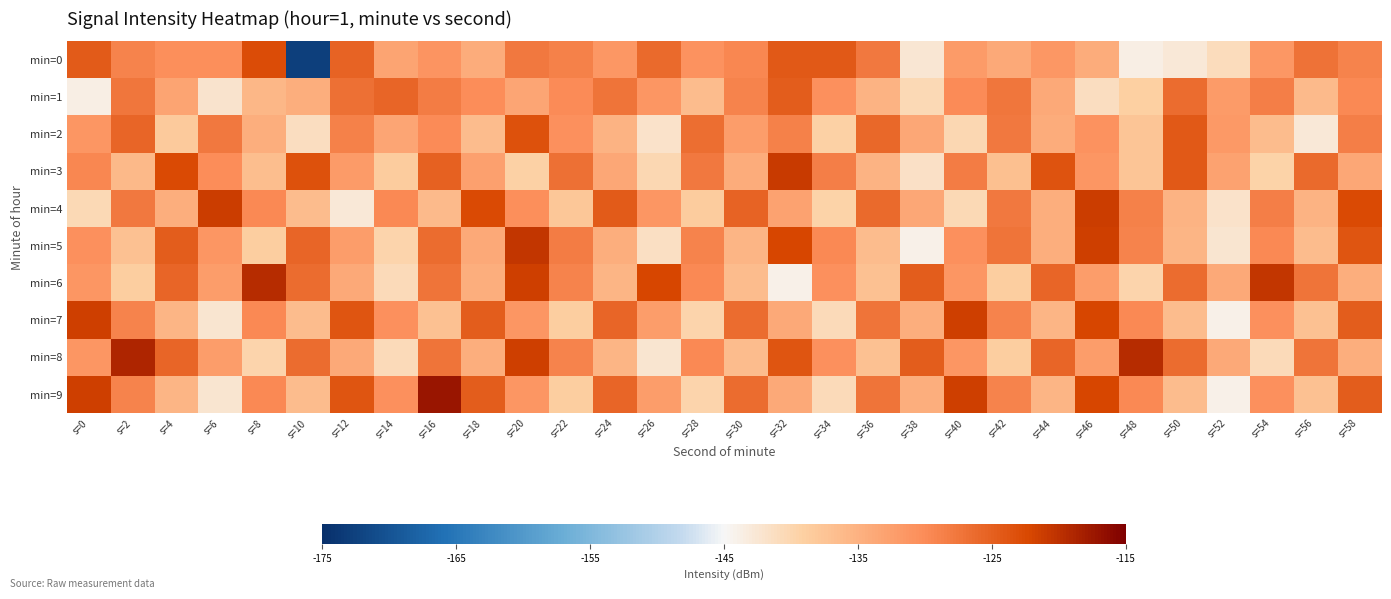

Reading left to right, list all the values displayed in this chart.

min=0: s=0=-124.5	s=2=-129.0	s=4=-130.3	s=6=-130.4	s=8=-122.8	s=10=-172.9	s=12=-125.4	s=14=-133.1	s=16=-131.0	s=18=-134.4	s=20=-127.8	s=22=-128.7	s=24=-131.5	s=26=-126.1	s=28=-130.7	s=30=-129.5	s=32=-124.3	s=34=-124.3	s=36=-127.9	s=38=-142.6	s=40=-132.1	s=42=-133.9	s=44=-131.6	s=46=-134.4	s=48=-143.7	s=50=-142.9	s=52=-140.8	s=54=-131.6	s=56=-127.2	s=58=-128.9
min=1: s=0=-143.6	s=2=-127.5	s=4=-133.1	s=6=-142.0	s=8=-135.6	s=10=-134.6	s=12=-126.7	s=14=-125.6	s=16=-128.3	s=18=-130.2	s=20=-133.5	s=22=-129.9	s=24=-127.3	s=26=-131.2	s=28=-136.4	s=30=-129.0	s=32=-124.8	s=34=-130.6	s=36=-135.2	s=38=-140.3	s=40=-129.9	s=42=-127.4	s=44=-133.8	s=46=-141.2	s=48=-139.0	s=50=-126.4	s=52=-131.9	s=54=-128.6	s=56=-136.2	s=58=-129.7
min=2: s=0=-131.2	s=2=-125.7	s=4=-138.3	s=6=-127.9	s=8=-134.6	s=10=-141.2	s=12=-128.7	s=14=-133.3	s=16=-129.9	s=18=-136.6	s=20=-123.2	s=22=-130.7	s=24=-135.3	s=26=-141.9	s=28=-126.6	s=30=-132.2	s=32=-128.7	s=34=-139.3	s=36=-125.9	s=38=-133.6	s=40=-140.2	s=42=-127.7	s=44=-134.3	s=46=-130.9	s=48=-137.6	s=50=-124.2	s=52=-131.7	s=54=-136.3	s=56=-142.9	s=58=-128.6
min=3: s=0=-129.3	s=2=-135.9	s=4=-122.6	s=6=-130.2	s=8=-136.7	s=10=-123.3	s=12=-131.9	s=14=-138.6	s=16=-125.2	s=18=-132.7	s=20=-139.3	s=22=-126.9	s=24=-133.6	s=26=-140.2	s=28=-127.7	s=30=-134.3	s=32=-120.9	s=34=-128.6	s=36=-135.2	s=38=-141.7	s=40=-128.3	s=42=-136.9	s=44=-123.6	s=46=-131.2	s=48=-137.7	s=50=-124.3	s=52=-132.9	s=54=-139.6	s=56=-126.2	s=58=-133.7
min=4: s=0=-140.3	s=2=-127.9	s=4=-134.6	s=6=-121.2	s=8=-129.7	s=10=-136.3	s=12=-142.9	s=14=-129.6	s=16=-136.2	s=18=-122.7	s=20=-130.3	s=22=-137.9	s=24=-124.6	s=26=-131.2	s=28=-138.7	s=30=-125.3	s=32=-132.9	s=34=-139.6	s=36=-126.2	s=38=-133.7	s=40=-140.3	s=42=-127.9	s=44=-134.6	s=46=-121.2	s=48=-128.7	s=50=-135.3	s=52=-141.9	s=54=-128.6	s=56=-135.2	s=58=-122.7
min=5: s=0=-130.6	s=2=-137.2	s=4=-124.7	s=6=-131.3	s=8=-138.9	s=10=-125.6	s=12=-132.2	s=14=-139.7	s=16=-126.3	s=18=-133.9	s=20=-120.6	s=22=-128.2	s=24=-134.7	s=26=-141.3	s=28=-128.9	s=30=-135.6	s=32=-122.2	s=34=-129.7	s=36=-136.3	s=38=-143.9	s=40=-130.6	s=42=-127.2	s=44=-134.7	s=46=-121.3	s=48=-128.9	s=50=-135.6	s=52=-142.2	s=54=-129.7	s=56=-136.3	s=58=-123.9
min=6: s=0=-131.3	s=2=-138.9	s=4=-125.6	s=6=-132.2	s=8=-119.7	s=10=-126.3	s=12=-133.9	s=14=-140.6	s=16=-127.2	s=18=-134.7	s=20=-121.3	s=22=-128.9	s=24=-135.6	s=26=-122.2	s=28=-129.7	s=30=-136.3	s=32=-143.9	s=34=-130.6	s=36=-137.2	s=38=-124.7	s=40=-131.3	s=42=-138.9	s=44=-125.6	s=46=-132.2	s=48=-139.7	s=50=-126.3	s=52=-133.9	s=54=-120.6	s=56=-127.2	s=58=-134.7
min=7: s=0=-121.3	s=2=-128.9	s=4=-135.6	s=6=-142.2	s=8=-129.7	s=10=-136.3	s=12=-123.9	s=14=-130.6	s=16=-137.2	s=18=-124.7	s=20=-131.3	s=22=-138.9	s=24=-125.6	s=26=-132.2	s=28=-139.7	s=30=-126.3	s=32=-133.9	s=34=-140.6	s=36=-127.2	s=38=-134.7	s=40=-121.3	s=42=-128.9	s=44=-135.6	s=46=-122.2	s=48=-129.7	s=50=-136.3	s=52=-143.9	s=54=-130.6	s=56=-137.2	s=58=-124.7
min=8: s=0=-131.3	s=2=-118.9	s=4=-125.6	s=6=-132.2	s=8=-139.7	s=10=-126.3	s=12=-133.9	s=14=-140.6	s=16=-127.2	s=18=-134.7	s=20=-121.3	s=22=-128.9	s=24=-135.6	s=26=-142.2	s=28=-129.7	s=30=-136.3	s=32=-123.9	s=34=-130.6	s=36=-137.2	s=38=-124.7	s=40=-131.3	s=42=-138.9	s=44=-125.6	s=46=-132.2	s=48=-119.7	s=50=-126.3	s=52=-133.9	s=54=-140.6	s=56=-127.2	s=58=-134.7
min=9: s=0=-121.3	s=2=-128.9	s=4=-135.6	s=6=-142.2	s=8=-129.7	s=10=-136.3	s=12=-123.9	s=14=-130.6	s=16=-117.2	s=18=-124.7	s=20=-131.3	s=22=-138.9	s=24=-125.6	s=26=-132.2	s=28=-139.7	s=30=-126.3	s=32=-133.9	s=34=-140.6	s=36=-127.2	s=38=-134.7	s=40=-121.3	s=42=-128.9	s=44=-135.6	s=46=-122.2	s=48=-129.7	s=50=-136.3	s=52=-143.9	s=54=-130.6	s=56=-137.2	s=58=-124.7